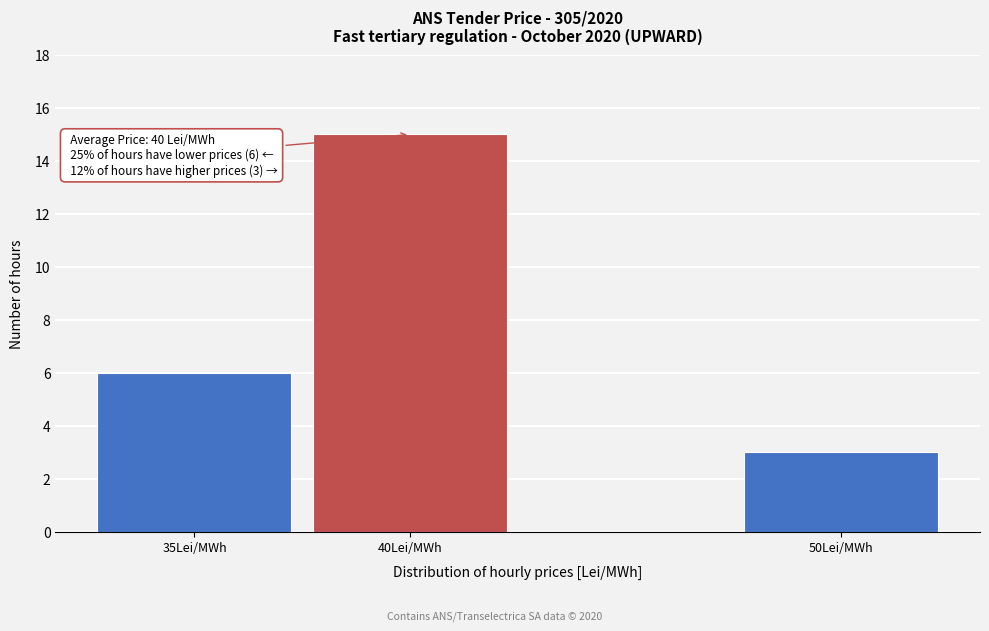

Reading right to left, extract all data points from this chart.

3	15	6